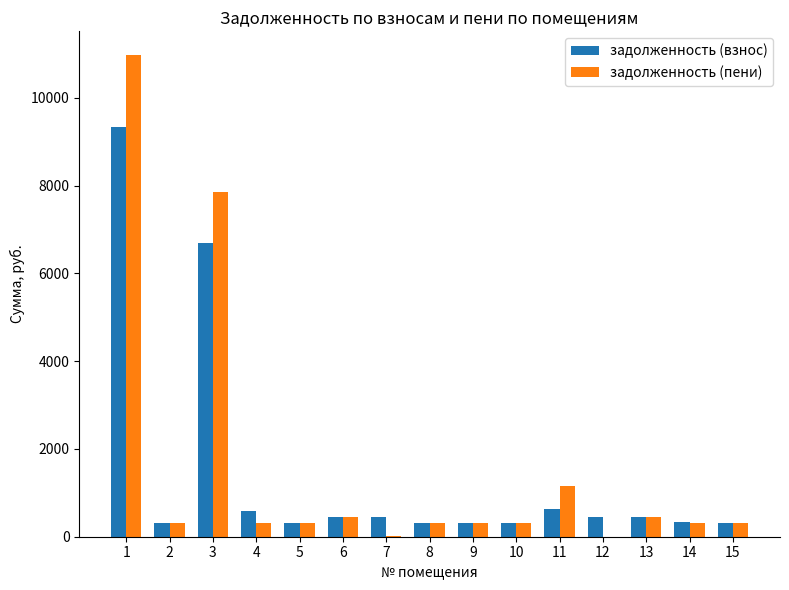

What value does the задолженность (взнос) series have at 2?

321.1